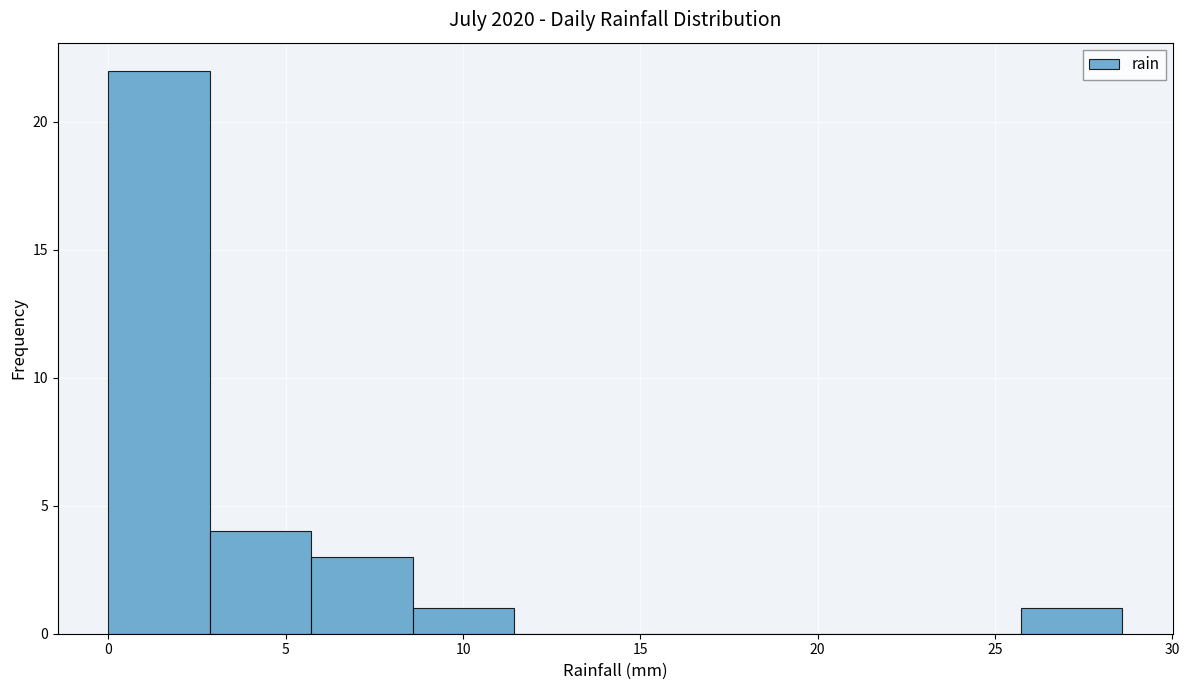

Reading left to right, transcribe this chart: for each bar, give the range it covers on the x-axis and its height. Neither the bar edges nor the heights are printed on the chart, so give them approximately, as read against the axes.

0.0 to 3.0: 22
3.0 to 5.5: 4
5.5 to 8.5: 3
8.5 to 11.5: 1
11.5 to 14.5: 0
14.5 to 17.0: 0
17.0 to 20.0: 0
20.0 to 23.0: 0
23.0 to 25.5: 0
25.5 to 28.5: 1